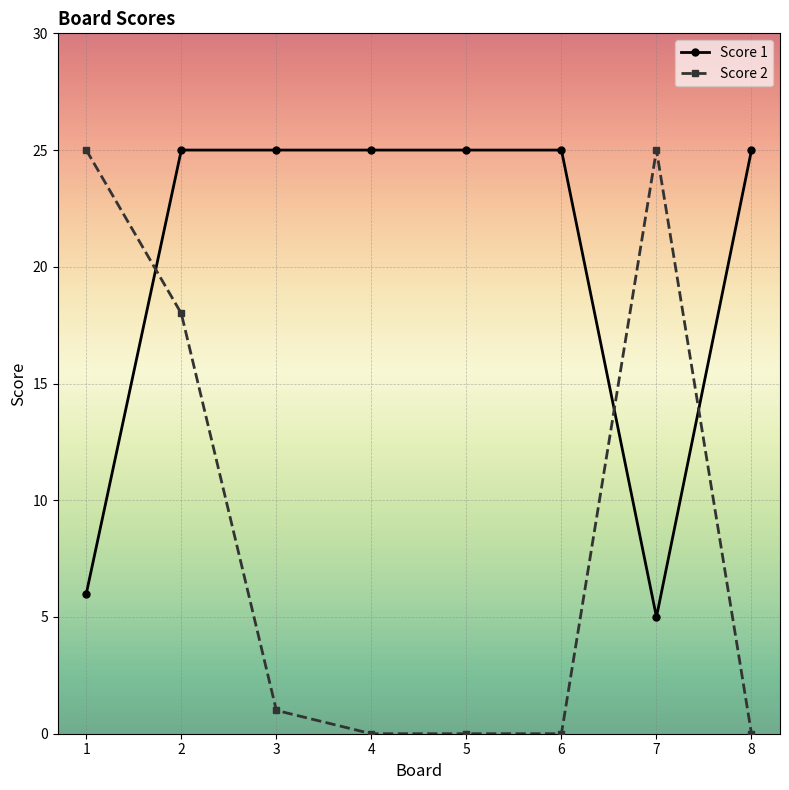

Is it true that Score 1 equals 36 at 6?

False